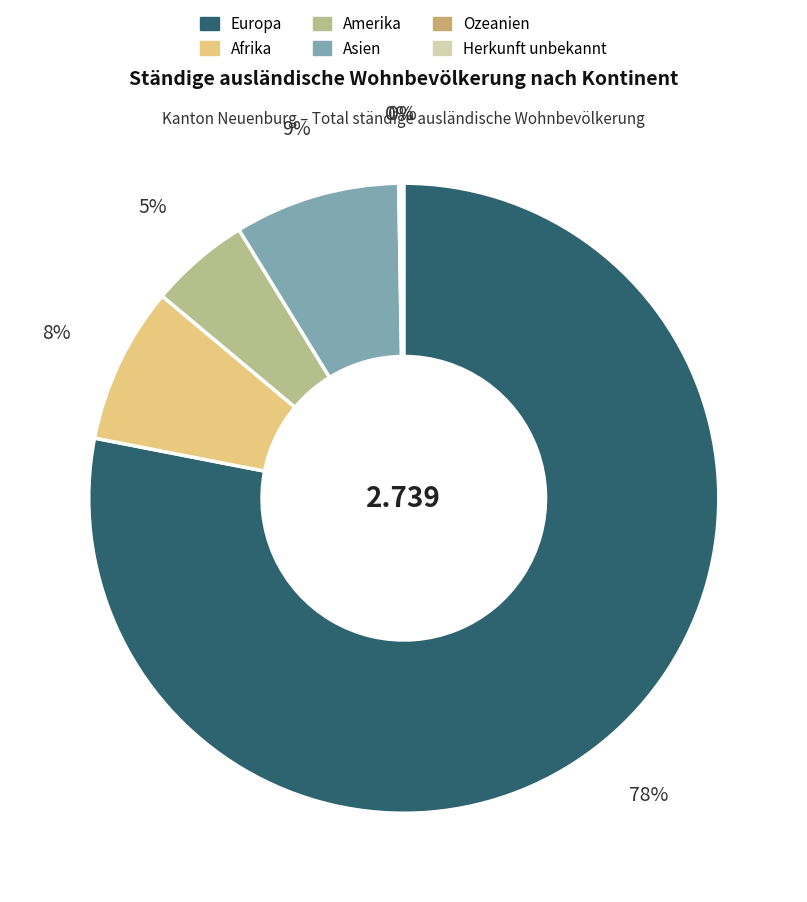

Is it true that Afrika is 19% of the pie?

False